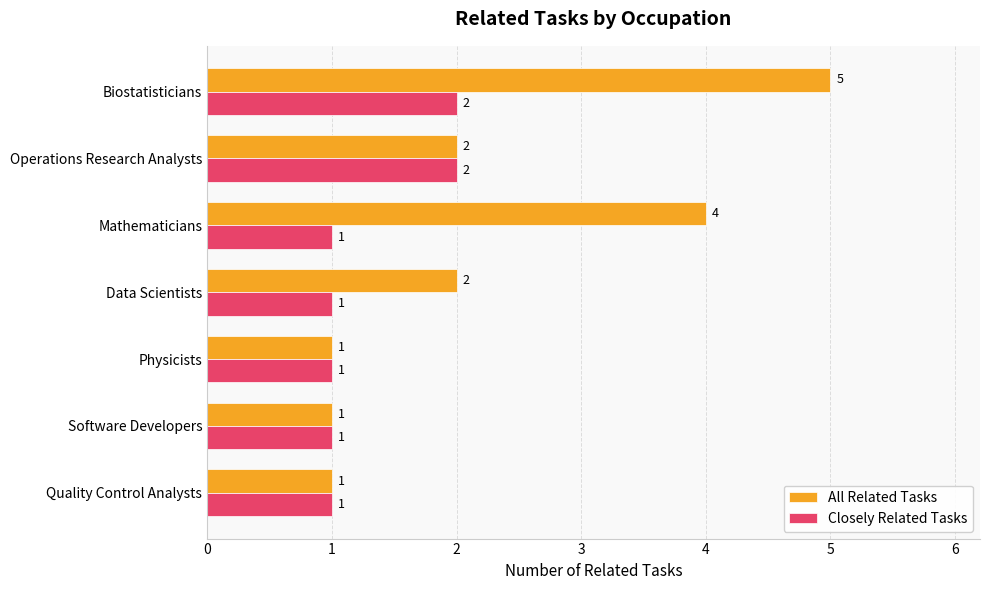

What is the difference between the second highest and second lowest values in the All Related Tasks series?

3